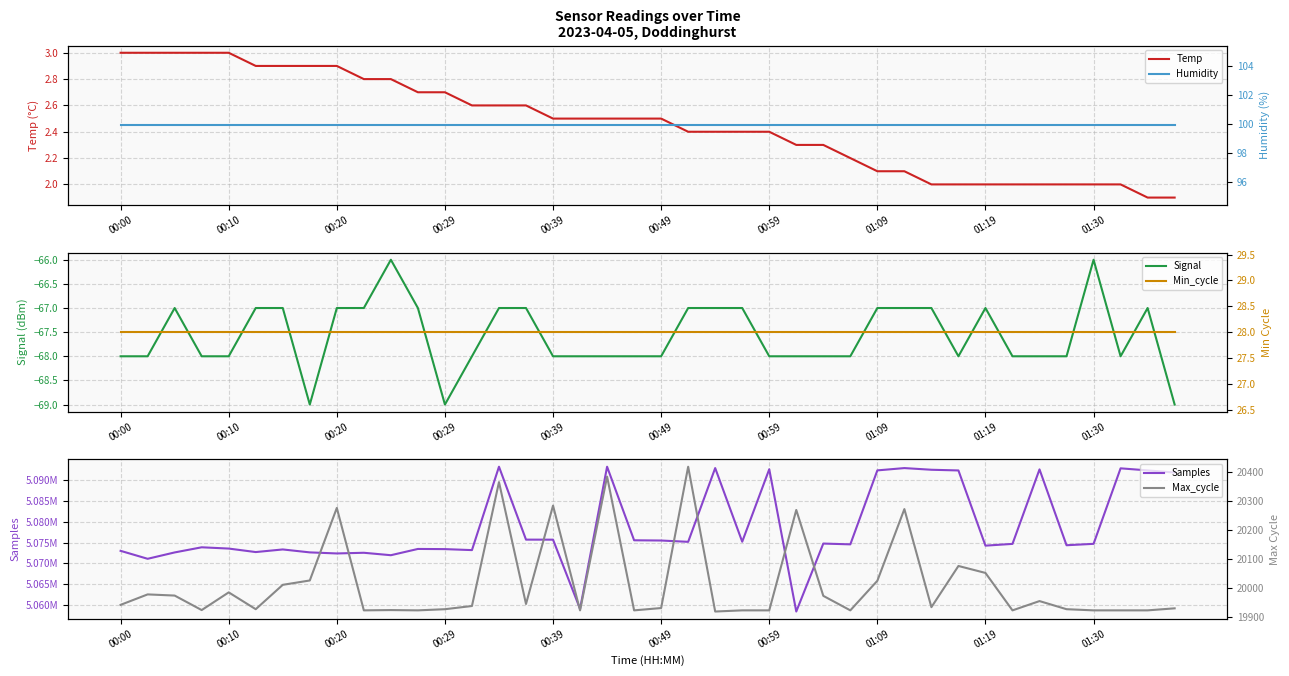

What is the minimum value shown in the chart?

-69.0